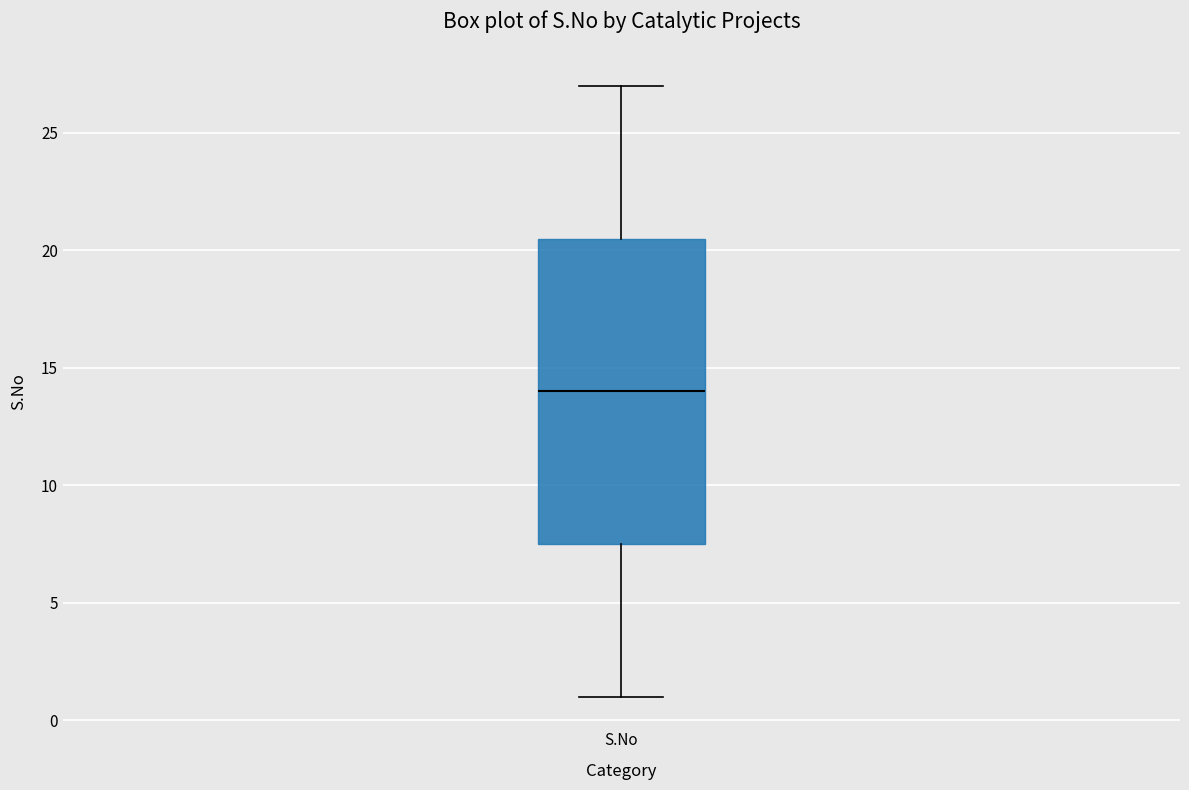

Where is the upper edge of the box for S.No on the y-axis? The values are not printed on the chart, so give them approximately, as read against the axis.

20.5